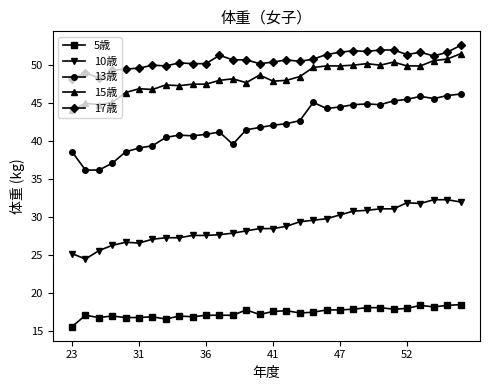

Which series has the largest total across all categories?

17歳